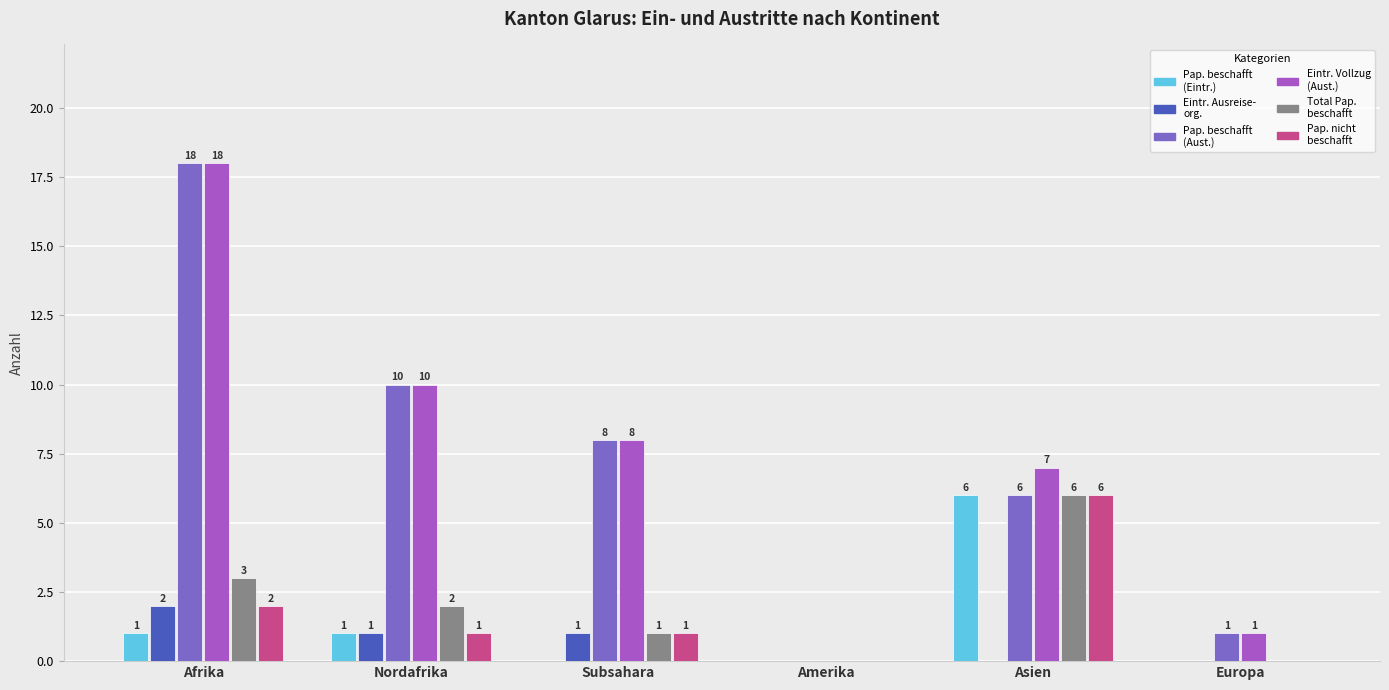

At which category is the sum across all series the highest?

Afrika